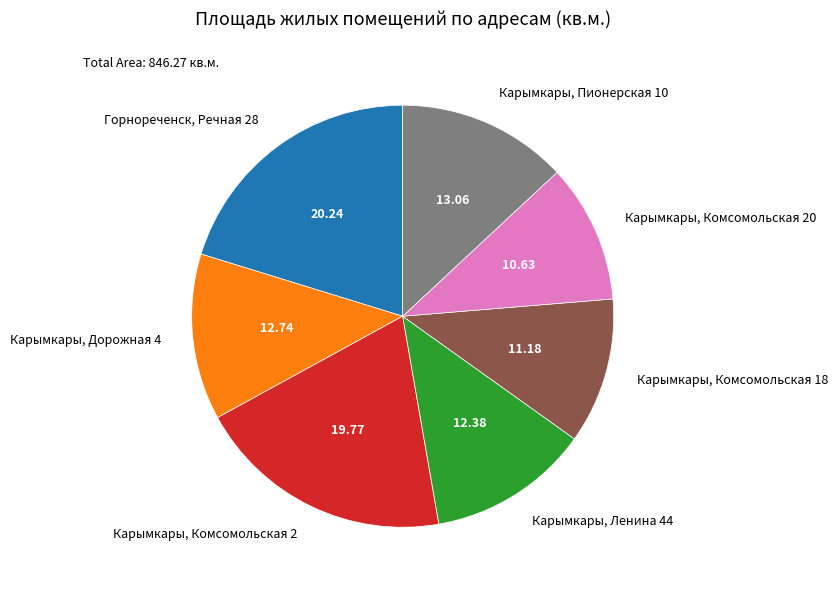

Combined, do Горнореченск, Речная 28 and Карымкары, Комсомольская 2 account for over 50%?

No